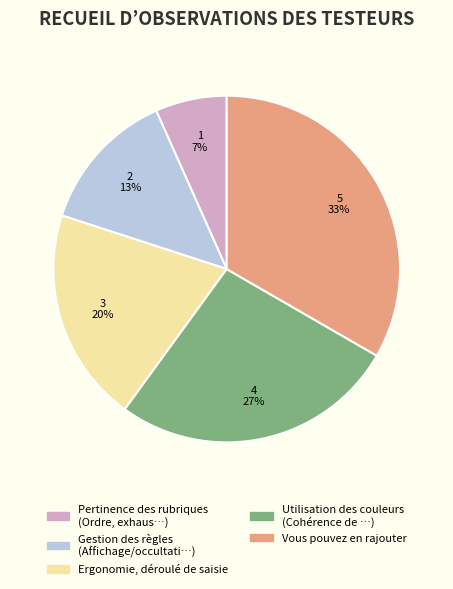

The Vous pouvez en rajouter slice represents 40% of the pie. True or false?

False